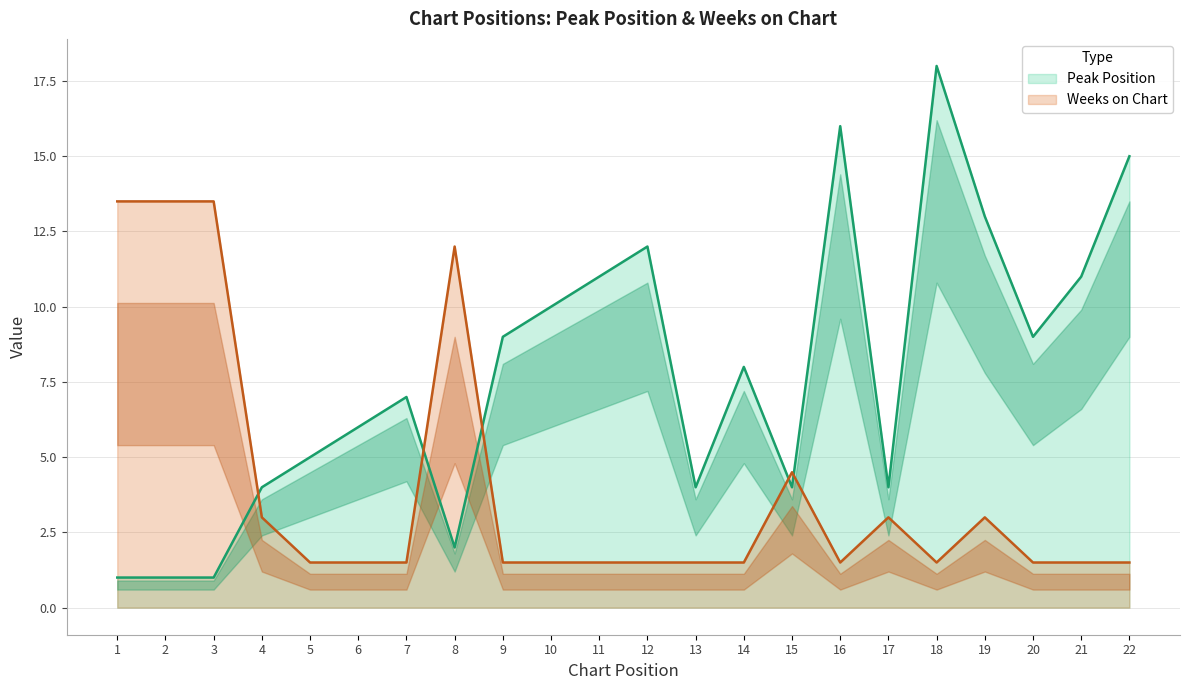

Rank the series by their average value, from lowest to highest.

Weeks on Chart, Peak Position